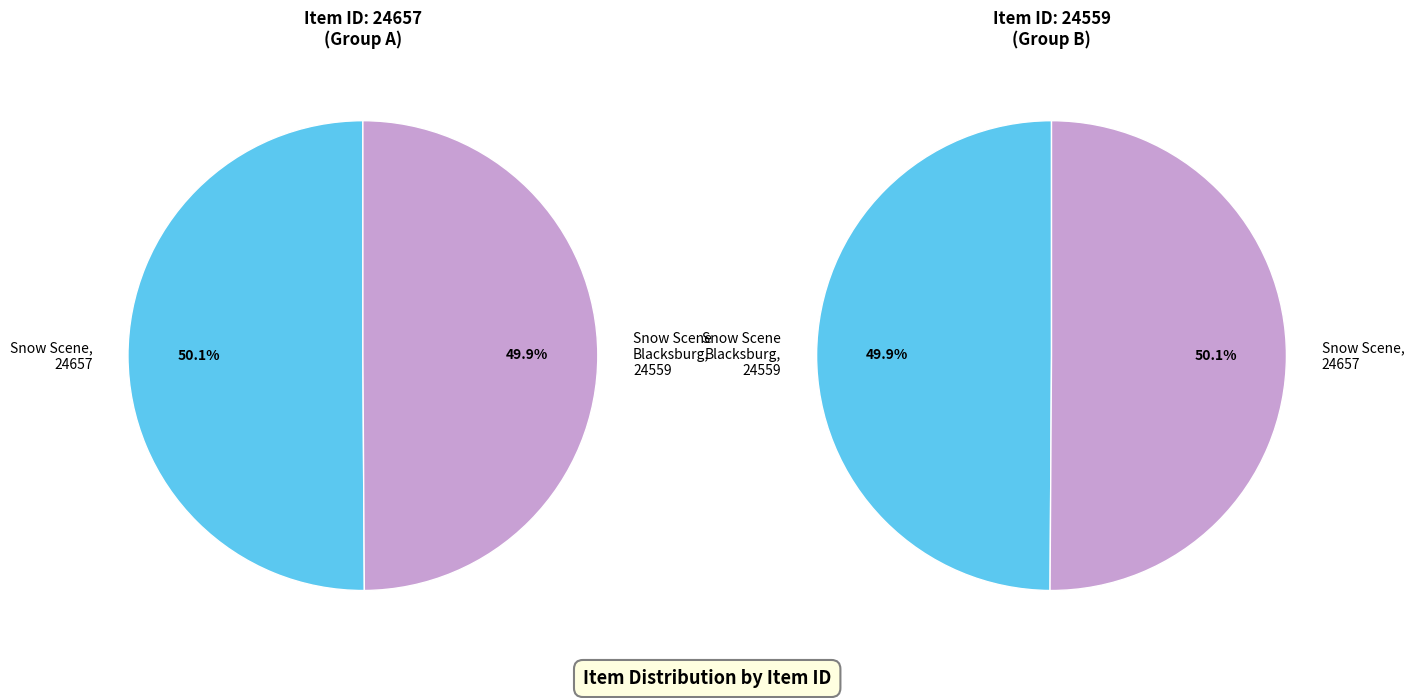

How much of the chart is everything except Snow Scene in Blacksburg (24559)?

50.1%